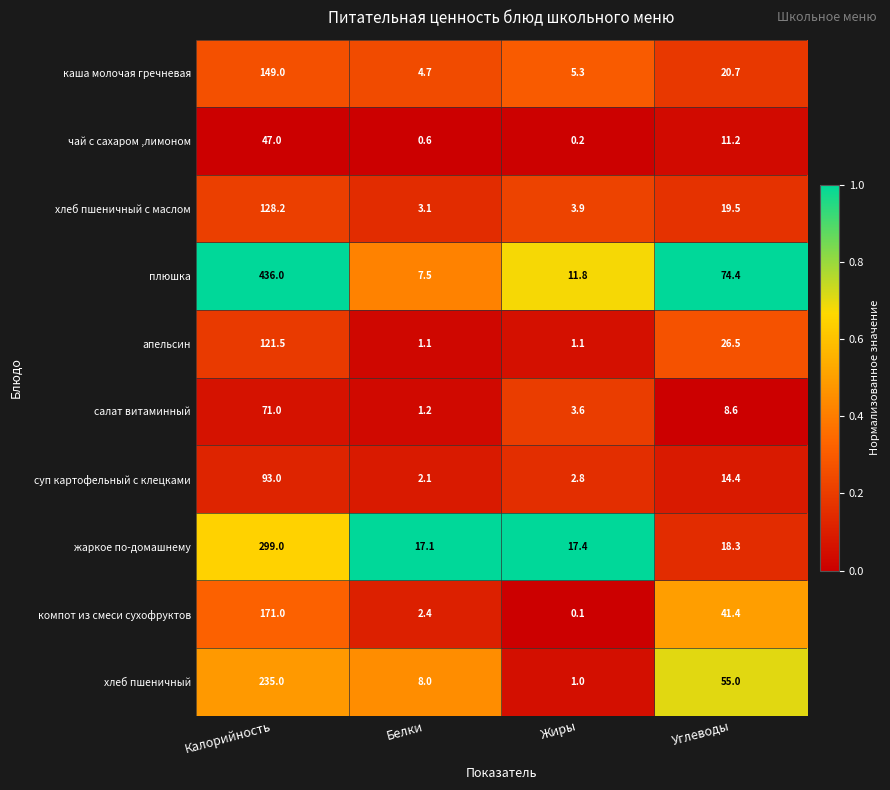

The хлеб пшеничный series shows 235.0 at Калорийность. True or false?

True